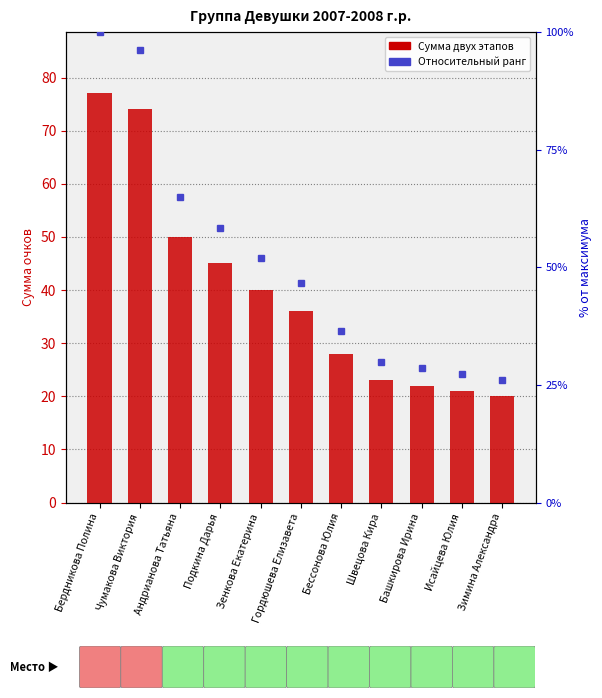

Reading right to left, list all the values displayed in this chart.

20	21	22	23	28	36	40	45	50	74	77